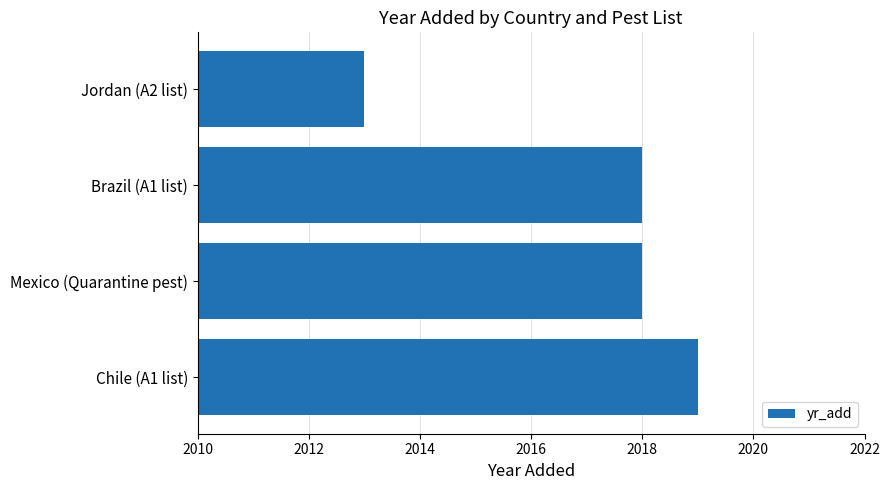

What is the minimum value shown in the chart?

2013